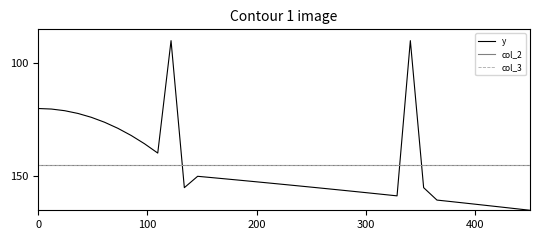

Which series has the largest range (max minus min)?

y